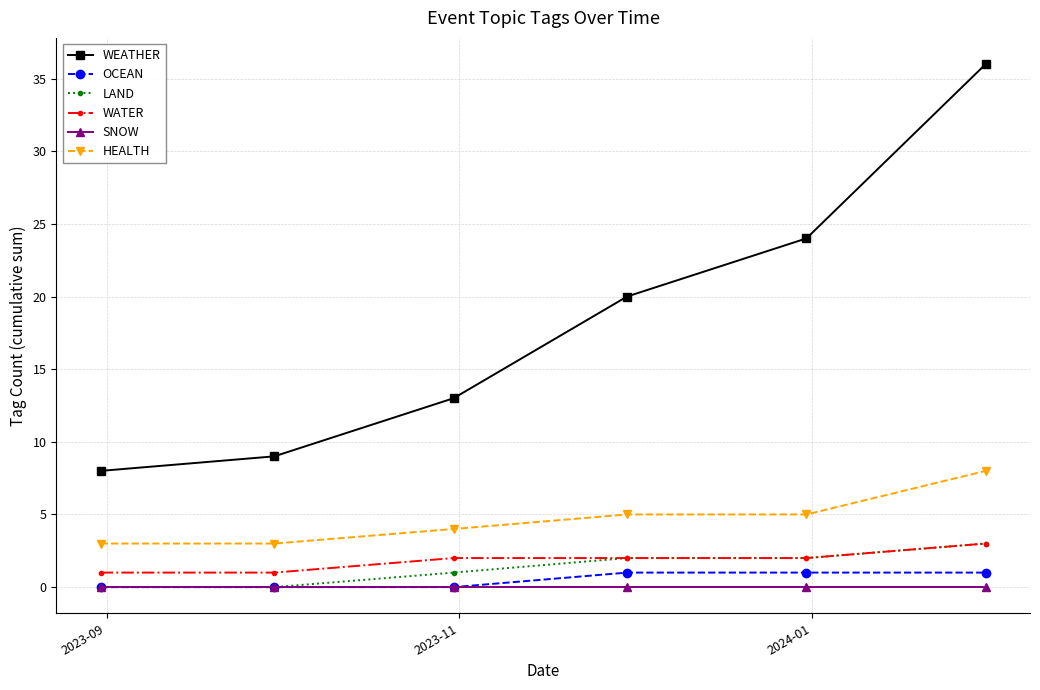

True or false: WATER and SNOW cross at least once.

False